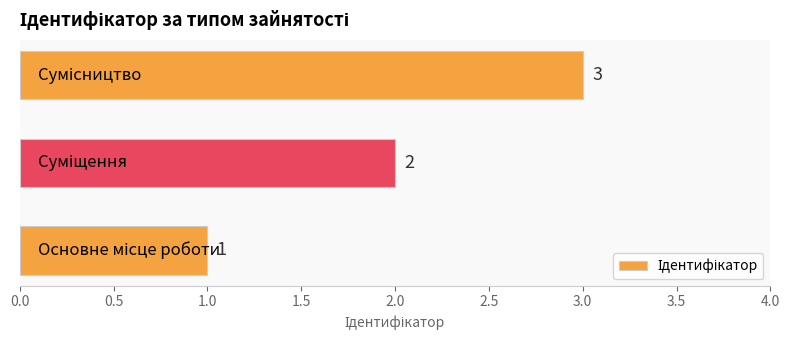

What is the maximum value shown in the chart?

3